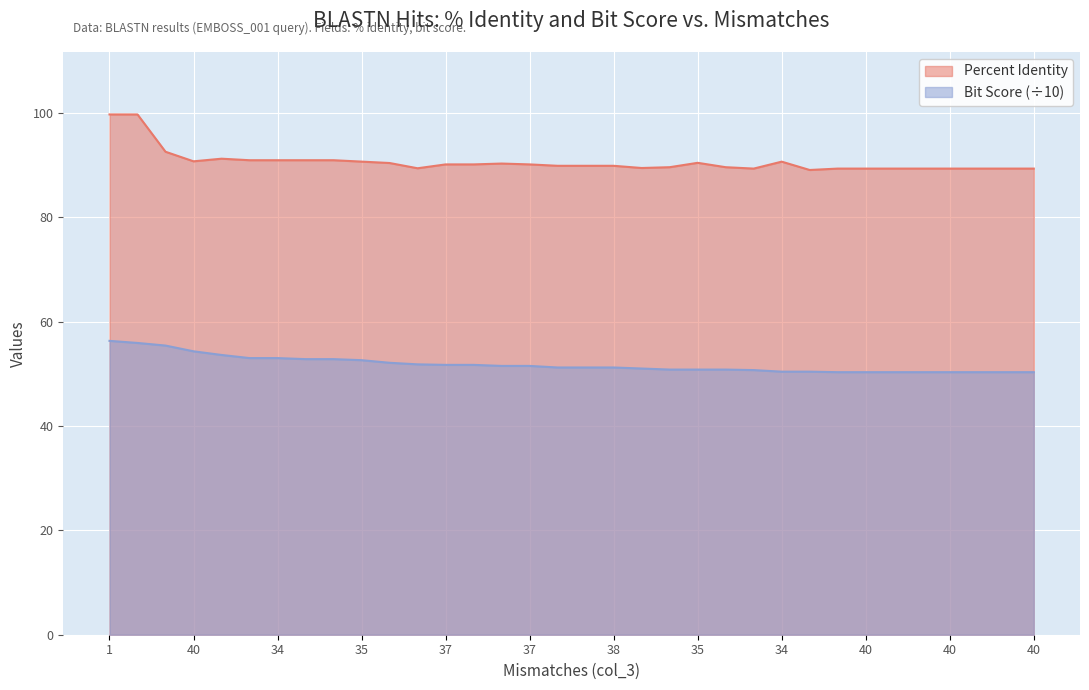

At which category does Percent Identity reach its first local valley?

40